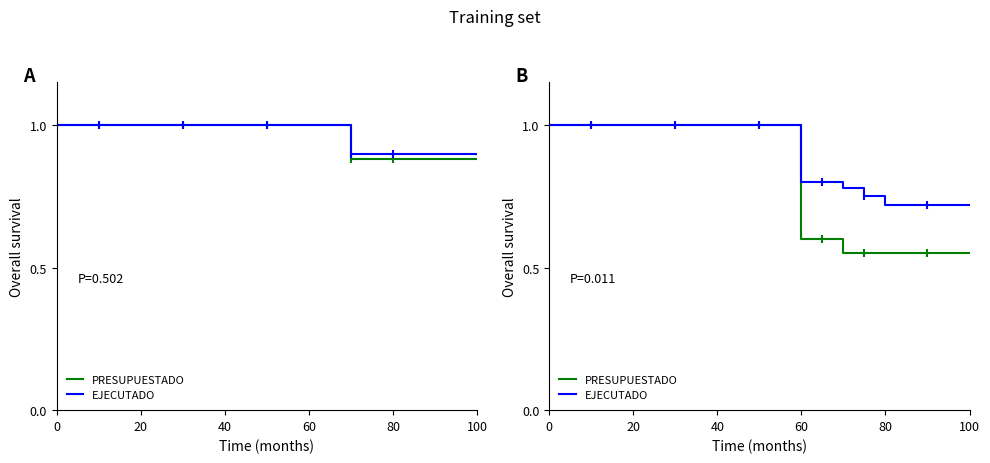

What is the average value of the PRESUPUESTADO series?

0.8